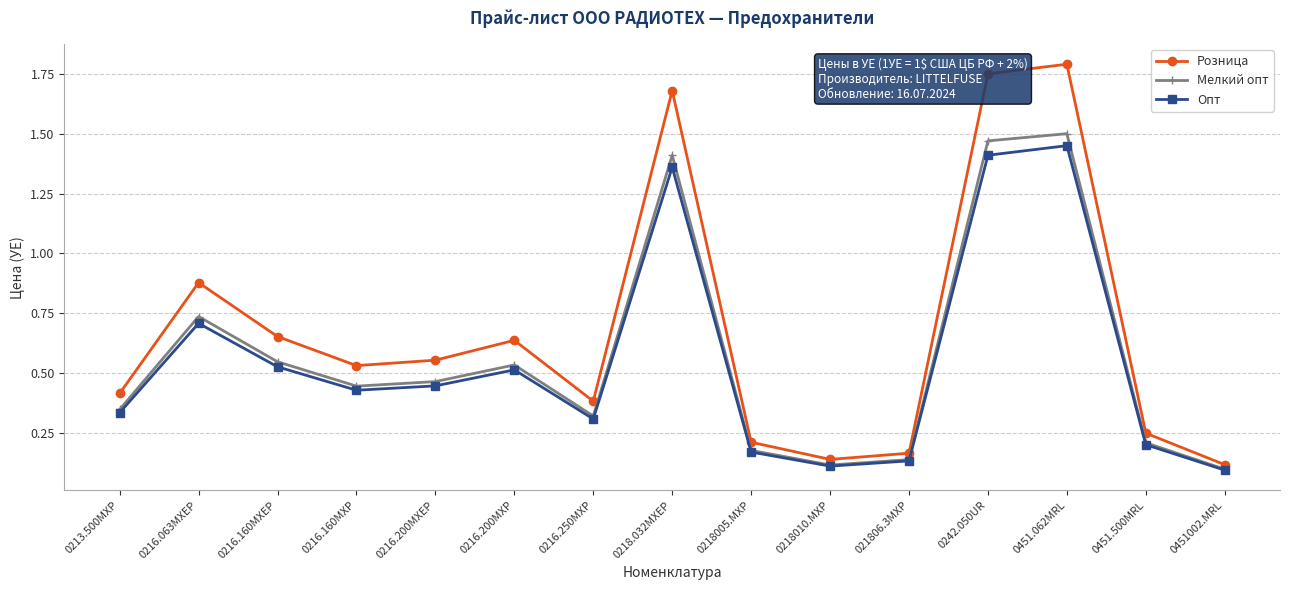

Count the number of categories in the chart.

15